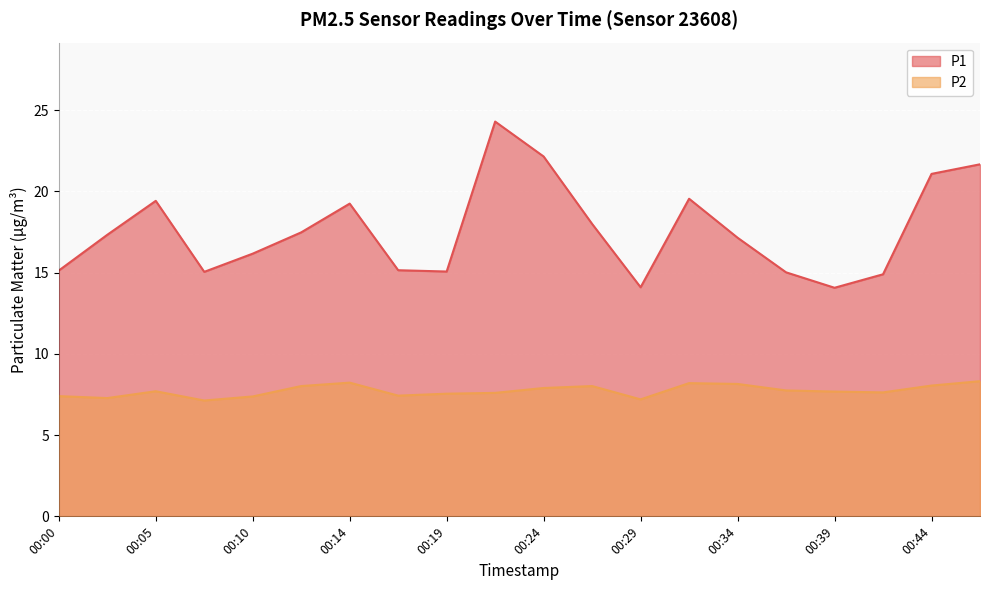

List the series in order of their overall mean, highest first.

P1, P2